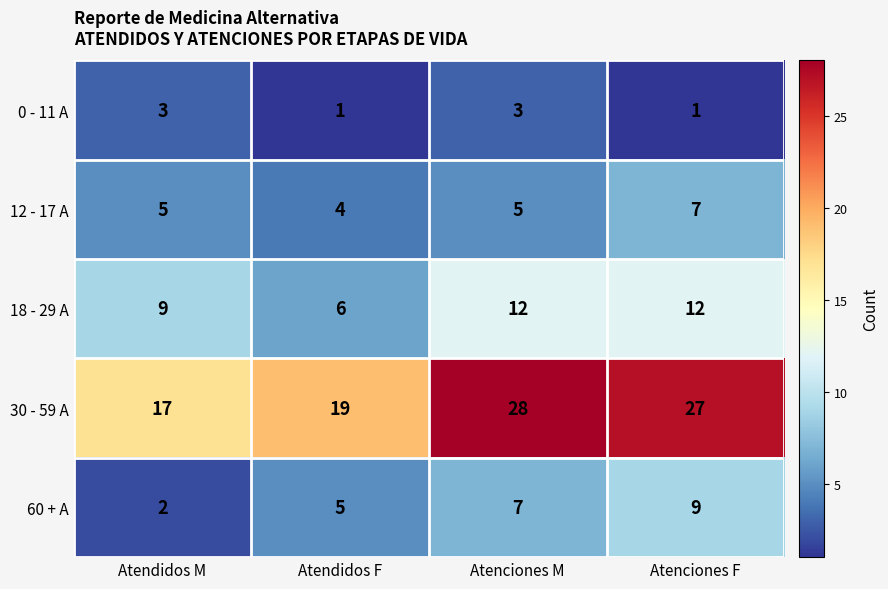

Where is 60 + A nearest to the value 5?

Atendidos F